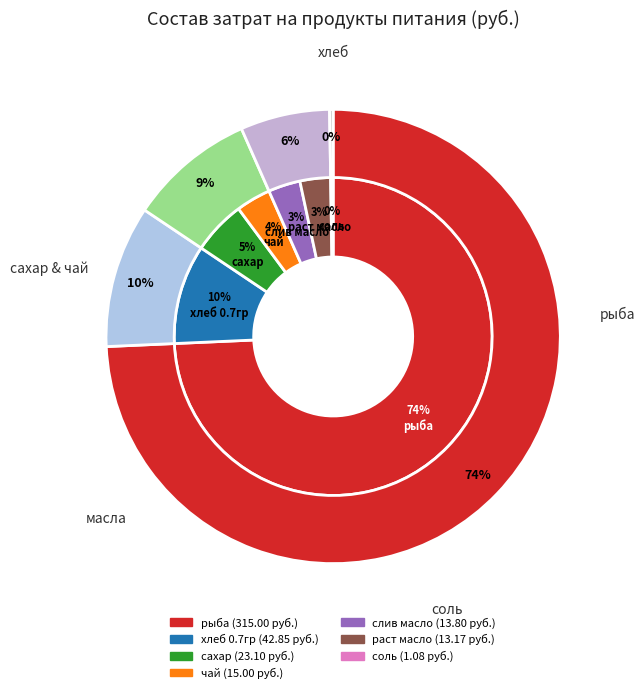

To the nearest percent, what percentage of the pie is рыба?

74%